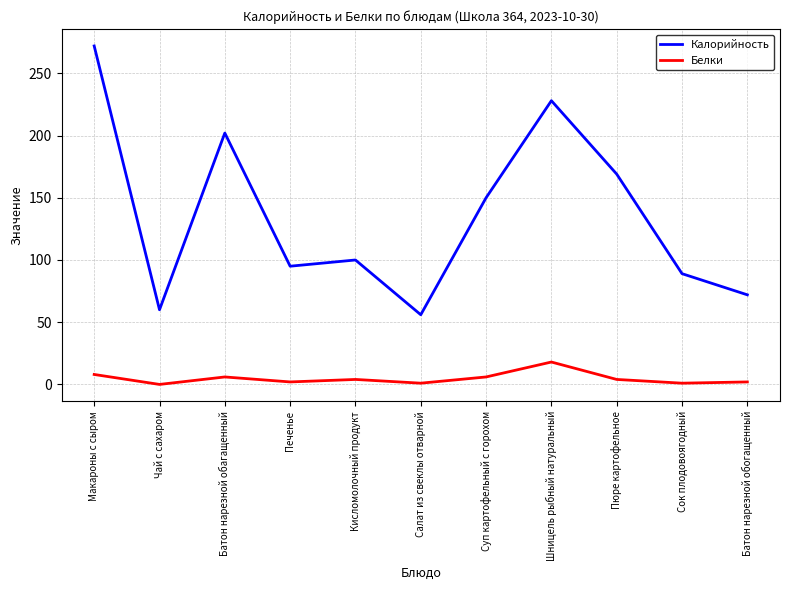

Is the value of Калорийность at Печенье greater than the value of Белки at Шницель рыбный натуральный?

Yes